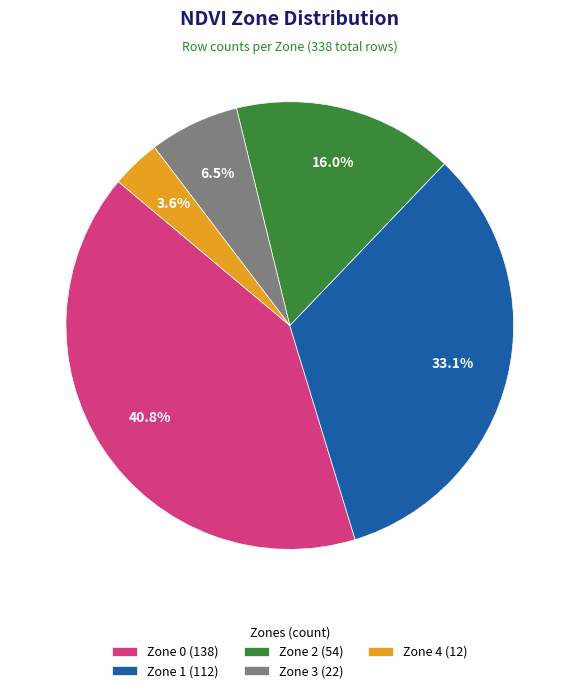

What is the largest slice in the pie chart?

Zone 0